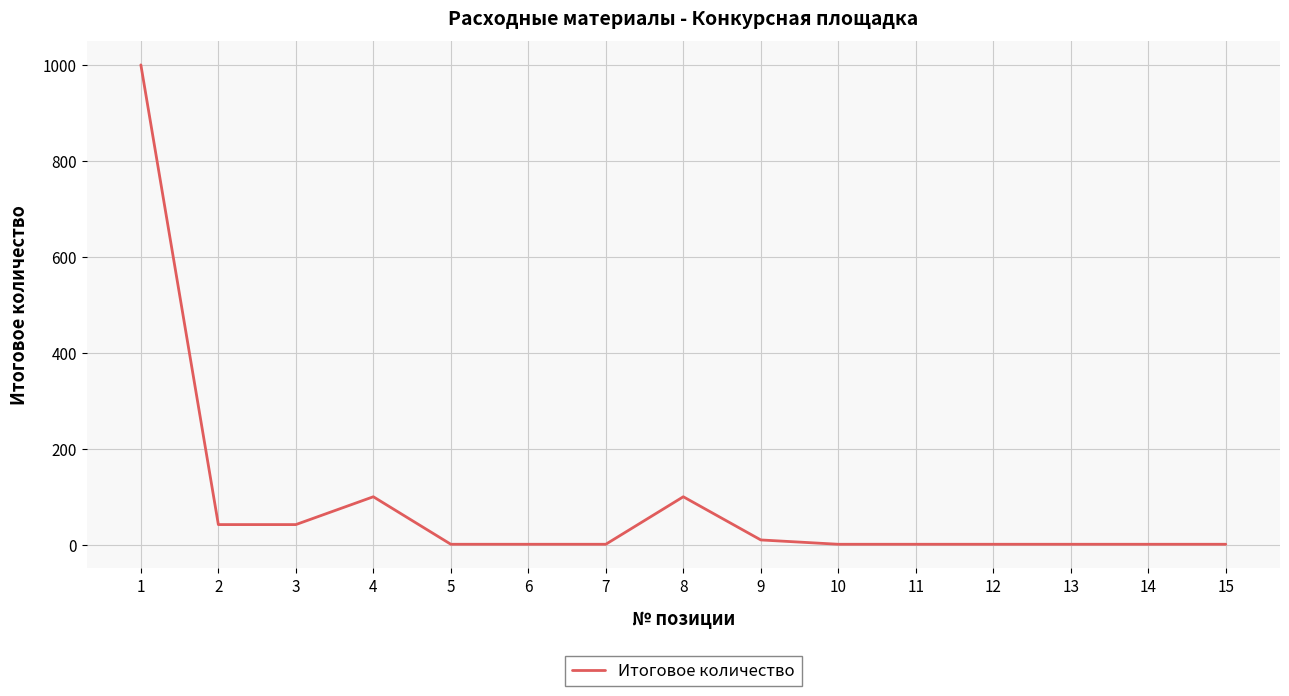

What is the maximum value shown in the chart?

1000